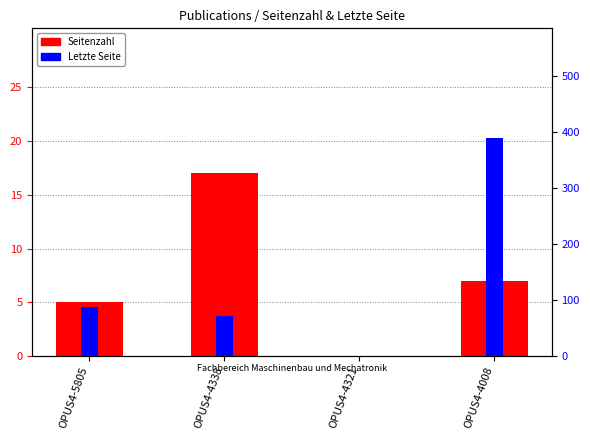

Read the Seitenzahl value at OPUS4-4008, to the nearest 5.

5